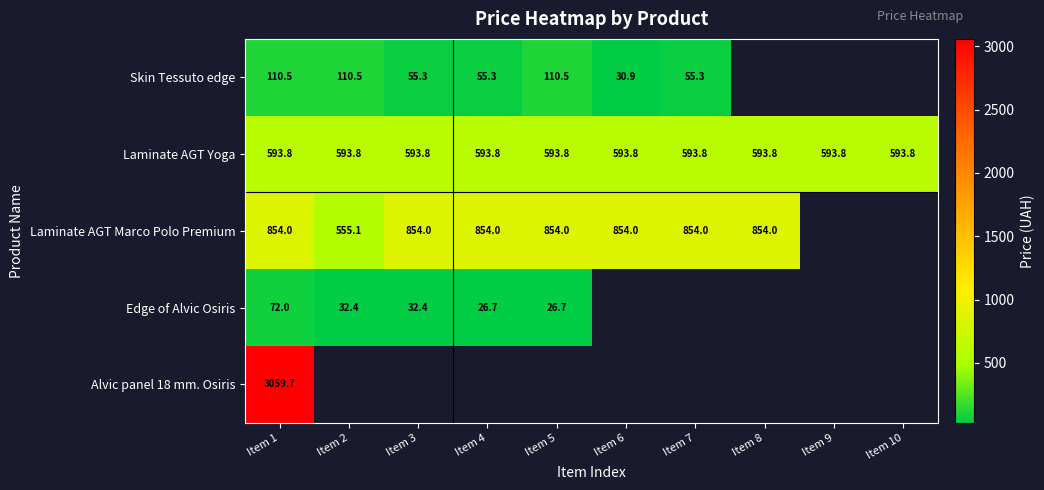

Rank the series by their maximum value, from lowest to highest.

Edge of Alvic Osiris, Skin Tessuto edge, Laminate AGT Yoga, Laminate AGT Marco Polo Premium, Alvic panel 18 mm. Osiris